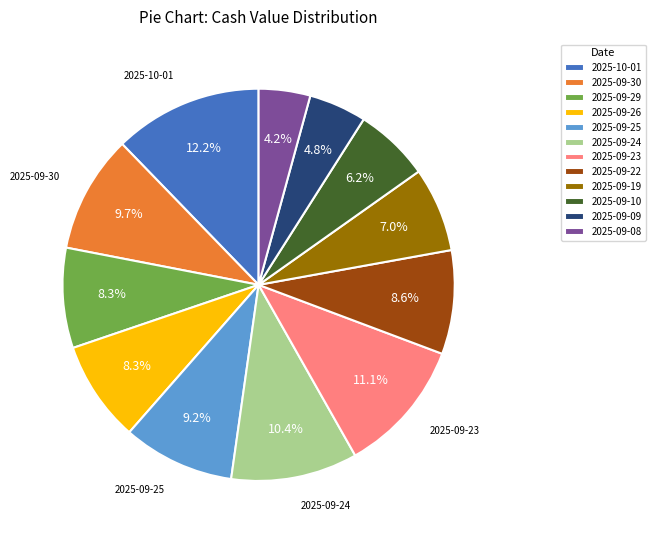

To the nearest percent, what is the difference between the largest and smallest slice percentages?

8%